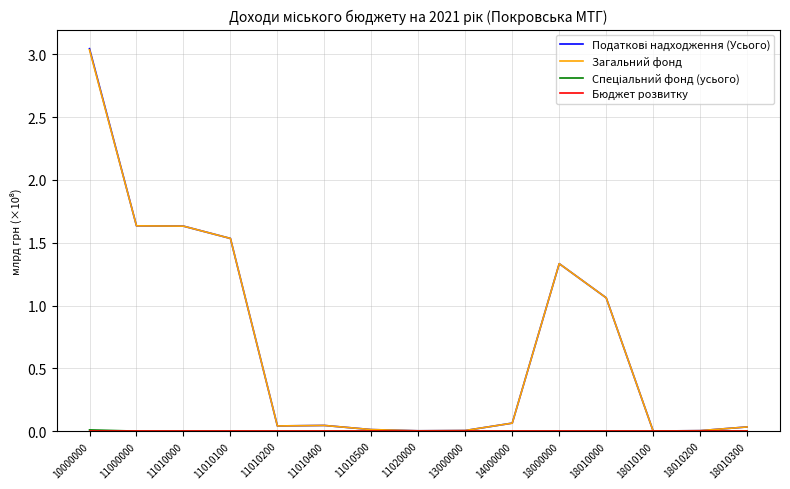

How many lines are shown in the chart?

4